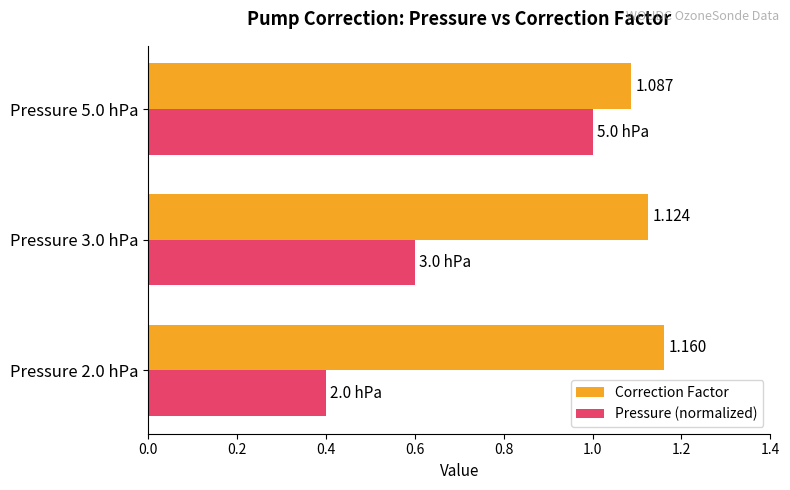

Rank the categories by Pressure (normalized) value from lowest to highest.

Pressure 2.0 hPa, Pressure 3.0 hPa, Pressure 5.0 hPa